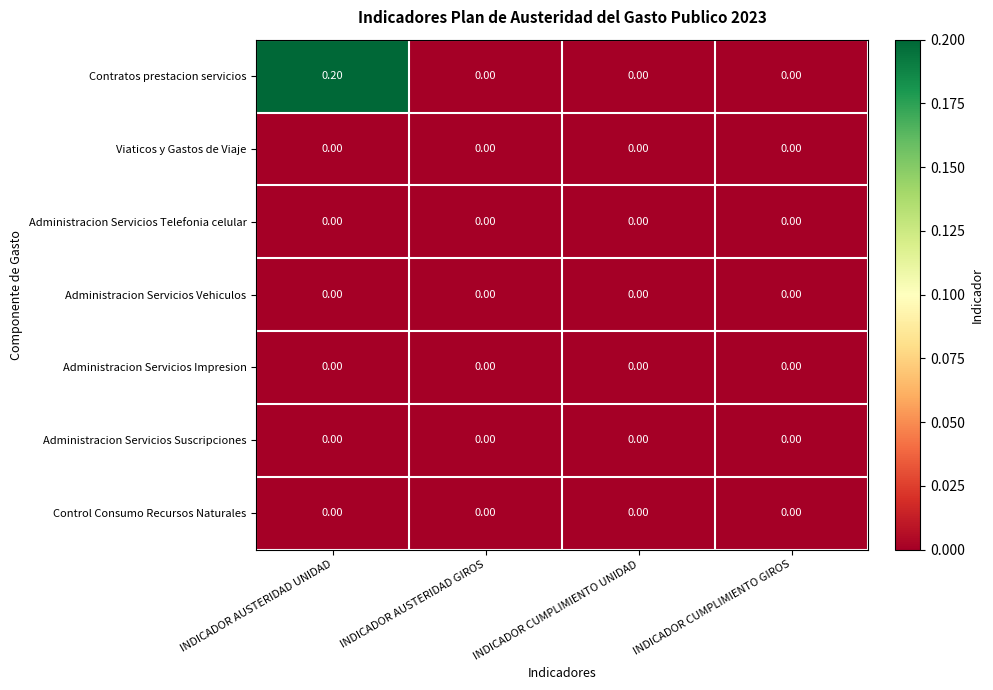

At which category is the sum across all series the highest?

INDICADOR AUSTERIDAD UNIDAD